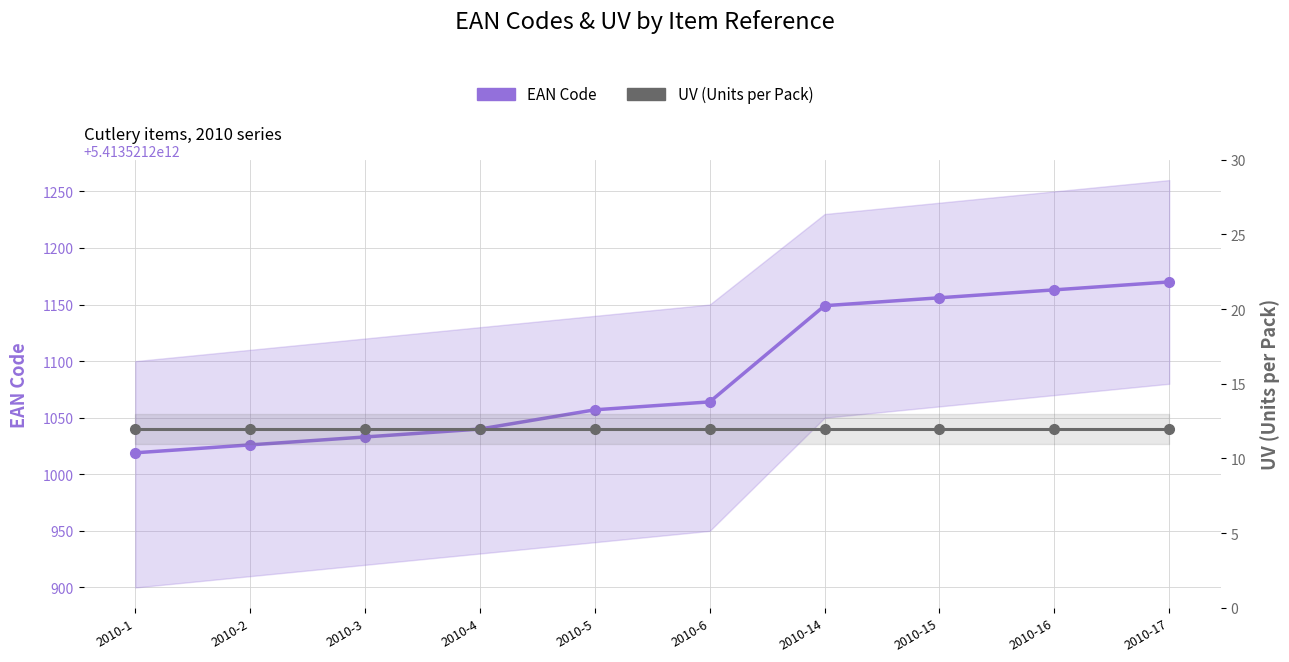

Reading left to right, extract all data points from this chart.

EAN Code: 2010-1=5413521201019	2010-2=5413521201026	2010-3=5413521201033	2010-4=5413521201040	2010-5=5413521201057	2010-6=5413521201064	2010-14=5413521201149	2010-15=5413521201156	2010-16=5413521201163	2010-17=5413521201170
UV (Units per Pack): 2010-1=12	2010-2=12	2010-3=12	2010-4=12	2010-5=12	2010-6=12	2010-14=12	2010-15=12	2010-16=12	2010-17=12